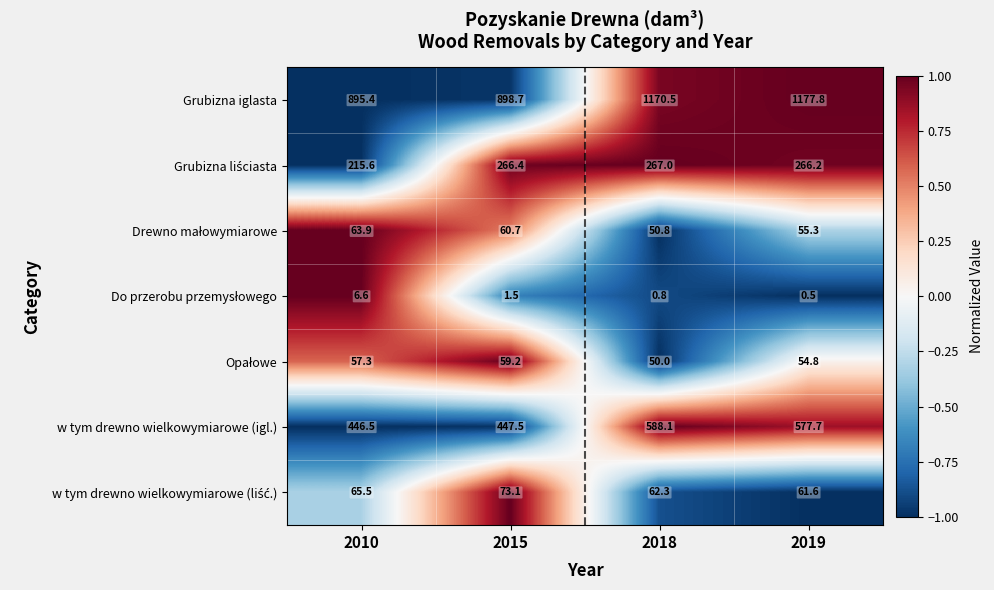

How many distinct data groups are displayed?

7